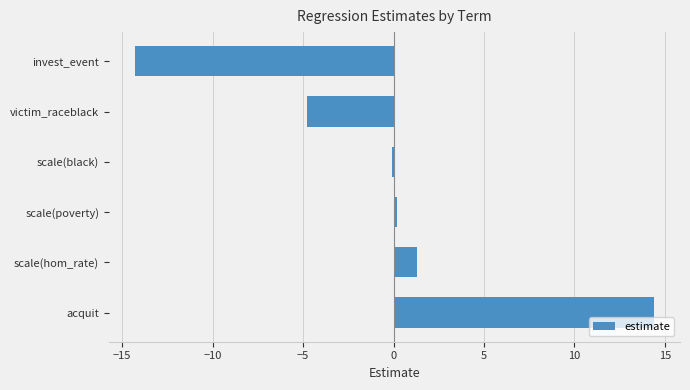

Between scale(black) and victim_raceblack, which is larger?

scale(black)